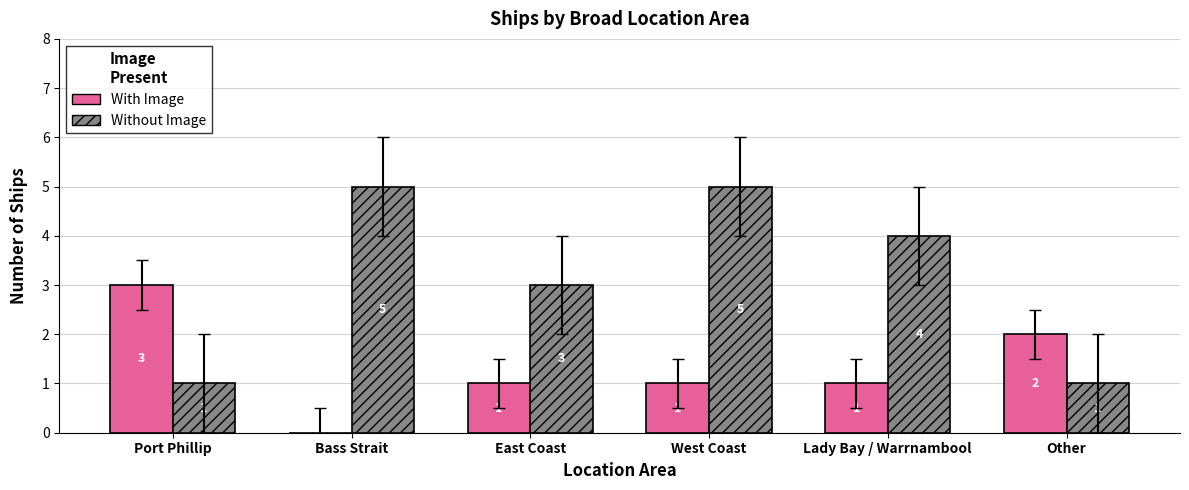

What is the spread (max minus min) of values at Port Phillip?

2